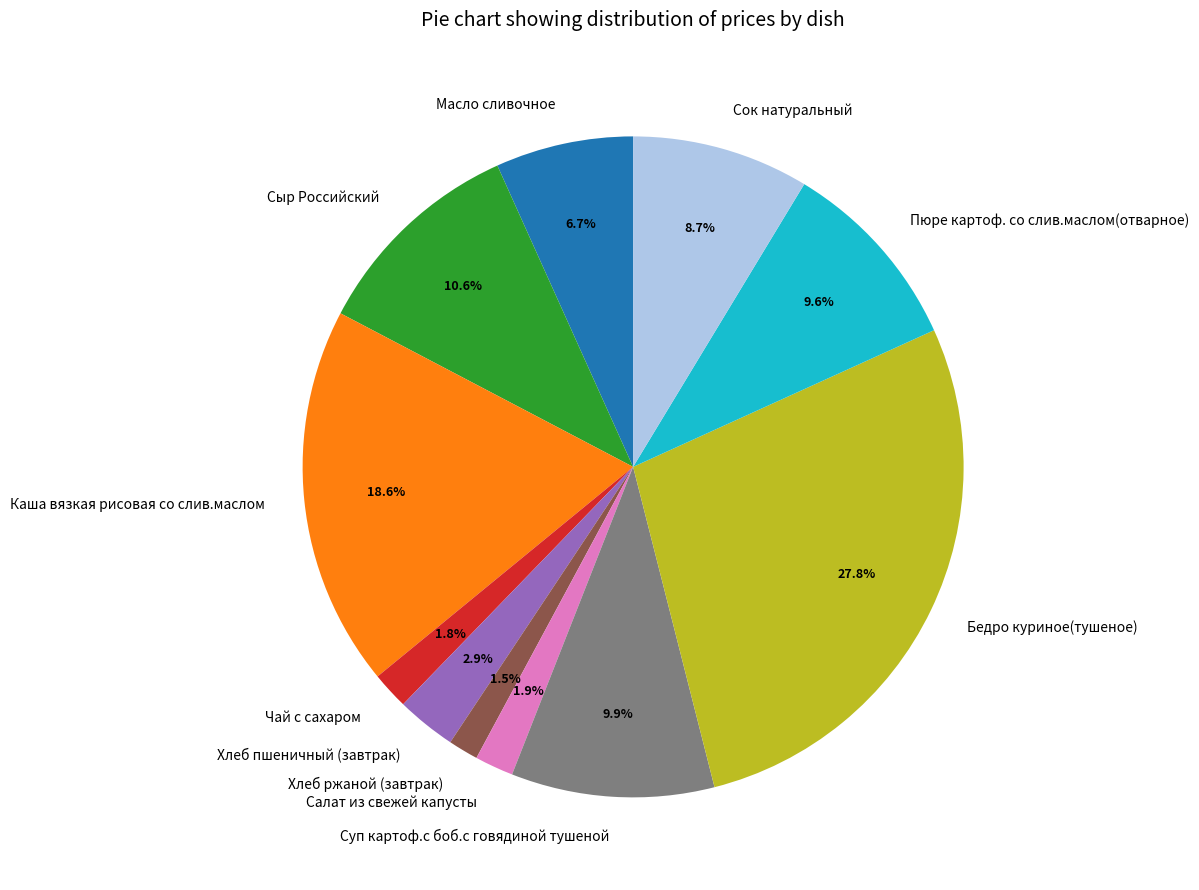

Does any single category account for the majority?

No